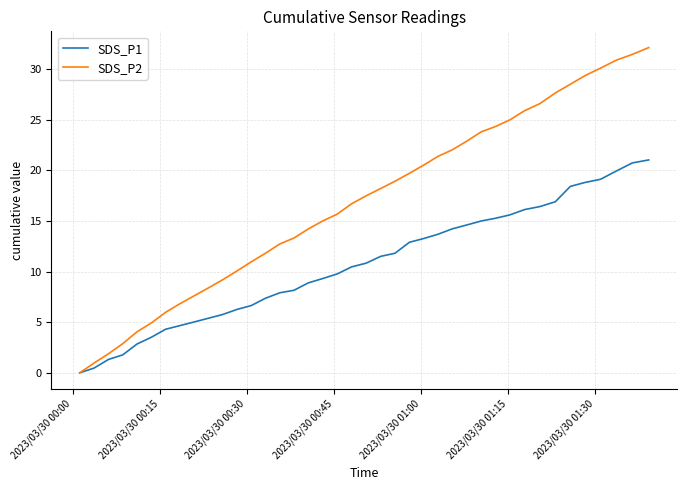

Rank the series by their maximum value, from highest to lowest.

SDS_P2, SDS_P1